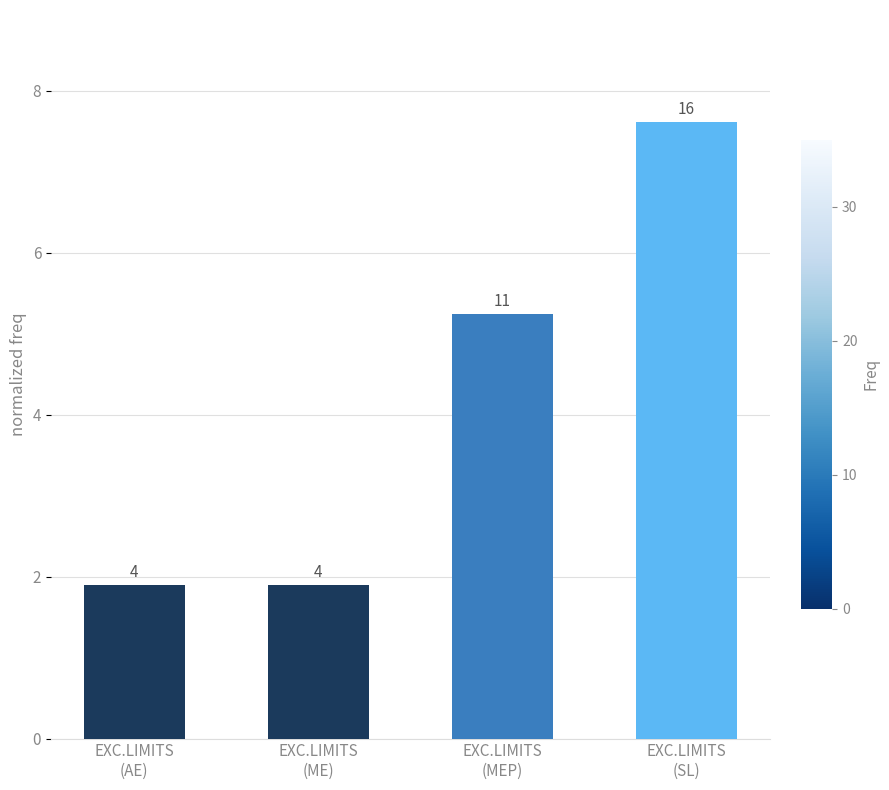

List the labels in order of value, largest first.

EXC.LIMITS
(SL), EXC.LIMITS
(MEP), EXC.LIMITS
(AE), EXC.LIMITS
(ME)